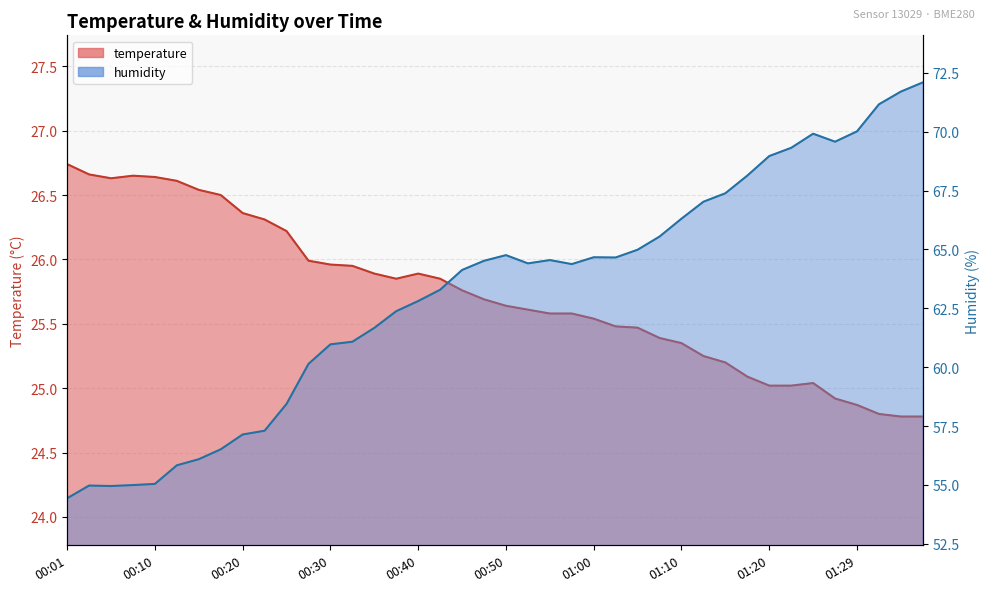

The humidity series shows 58.4 at 00:25. True or false?

True